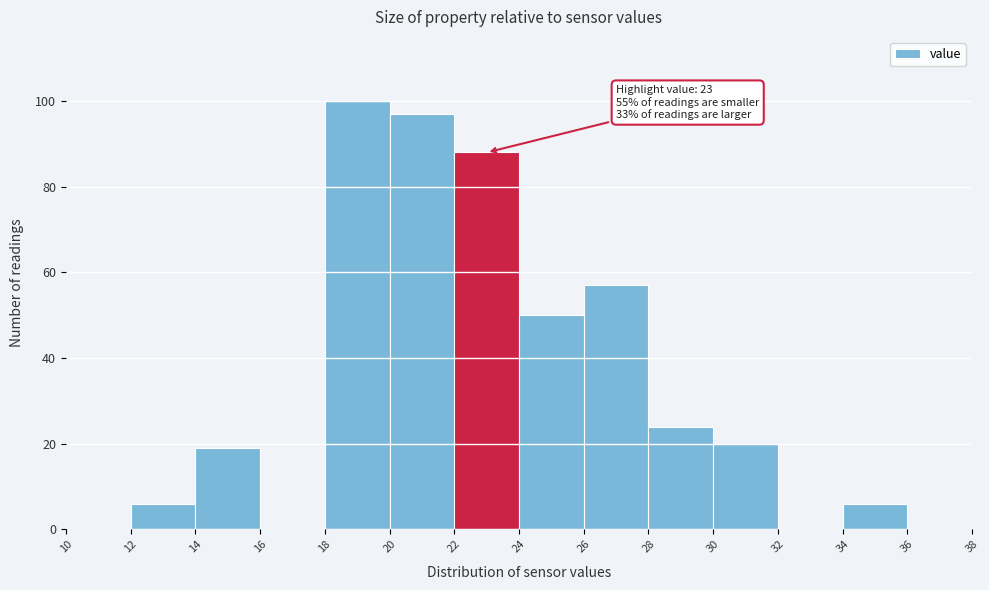

Which range on the x-axis has the tallest bar?

18 to 20